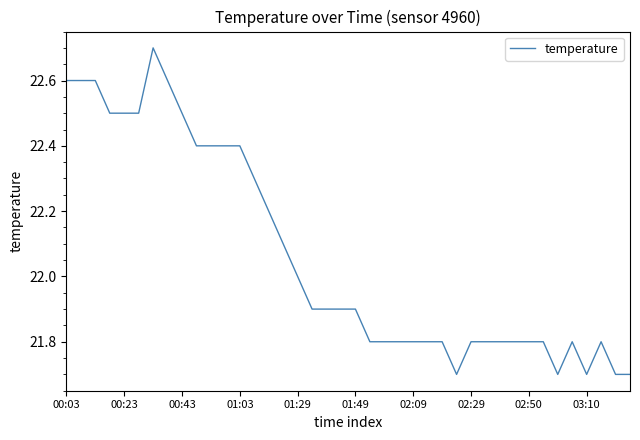

Count the values in the range 21 to 22.

24